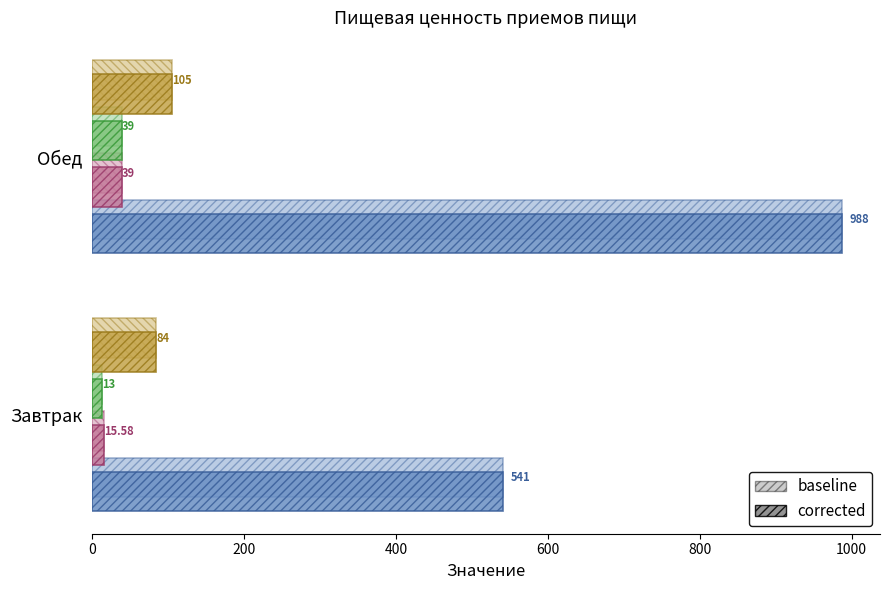

Reading left to right, list all the values displayed in this chart.

Калорийность: Завтрак=541.0	Обед=988.0
Белки: Завтрак=15.6	Обед=39.0
Жиры: Завтрак=13.0	Обед=39.0
Углеводы: Завтрак=84.0	Обед=105.0